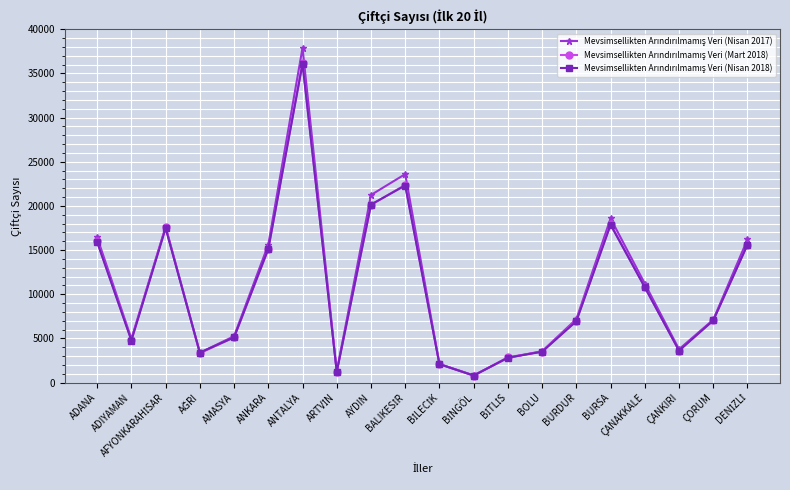

How many lines are shown in the chart?

3